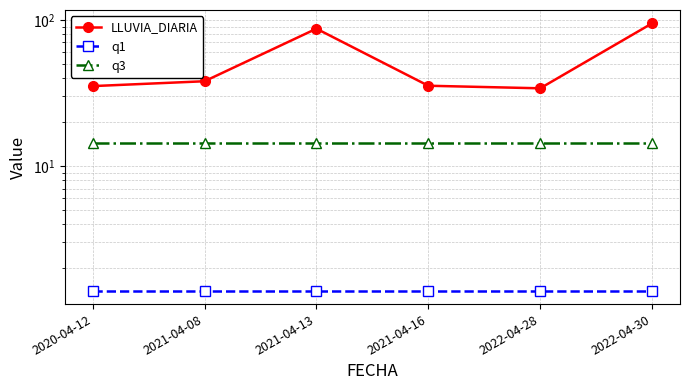

The value of LLUVIA_DIARIA at 2022-04-28 is 59.4. True or false?

False